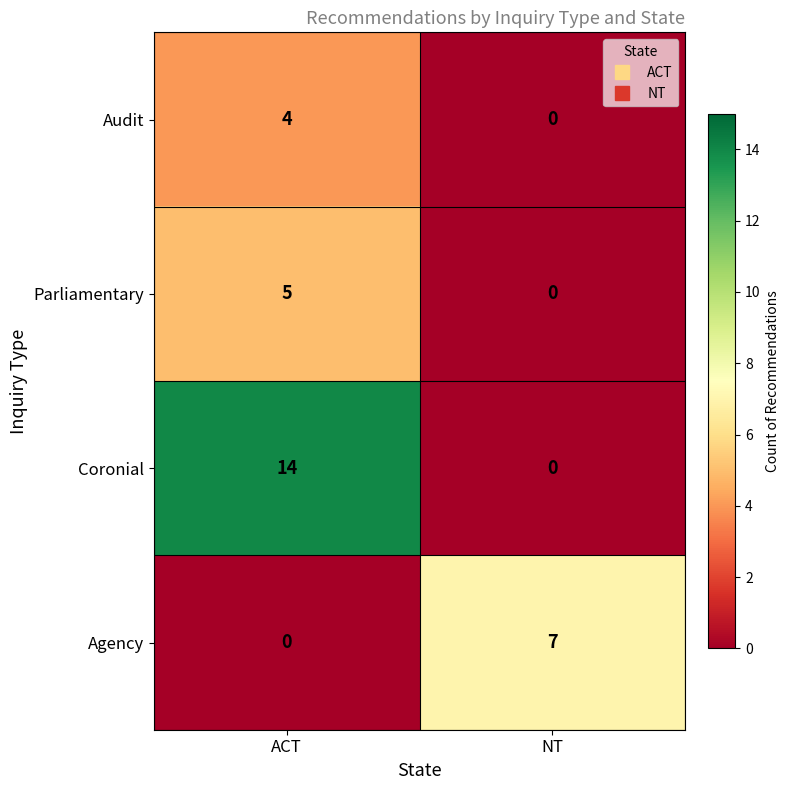

What is the sum of the Audit values at NT and ACT?

4